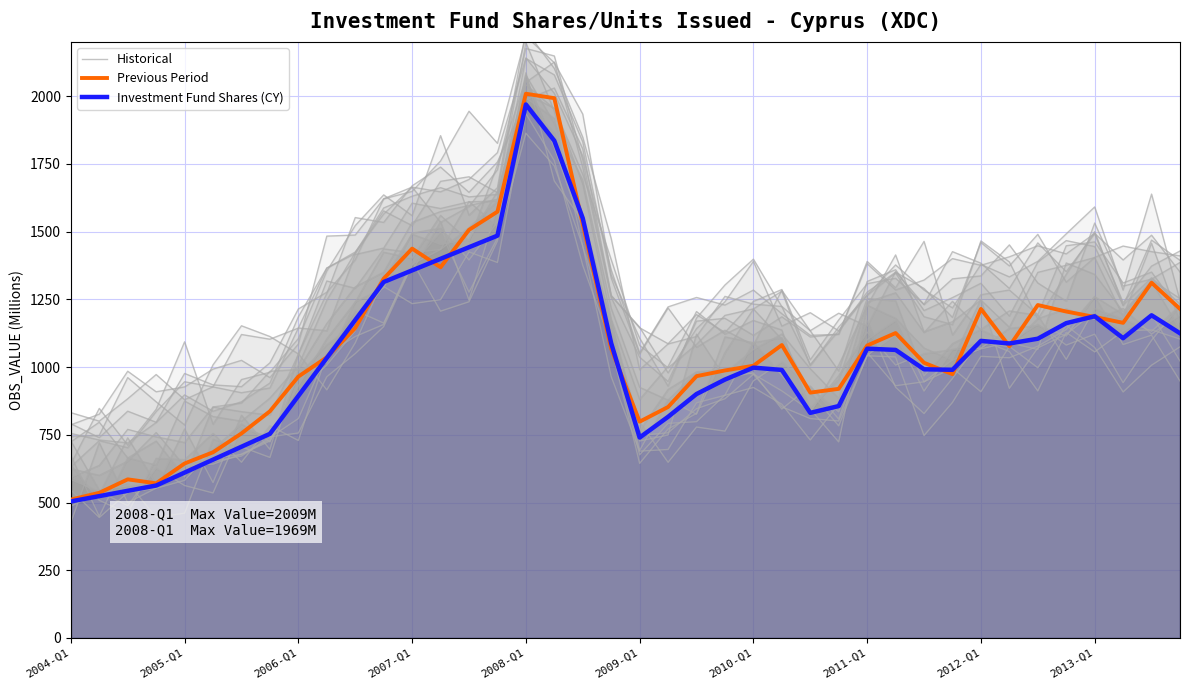

At 2007-Q1, list the series in order from smallest to largest.

Investment Fund Shares (CY), Previous Period, Historical